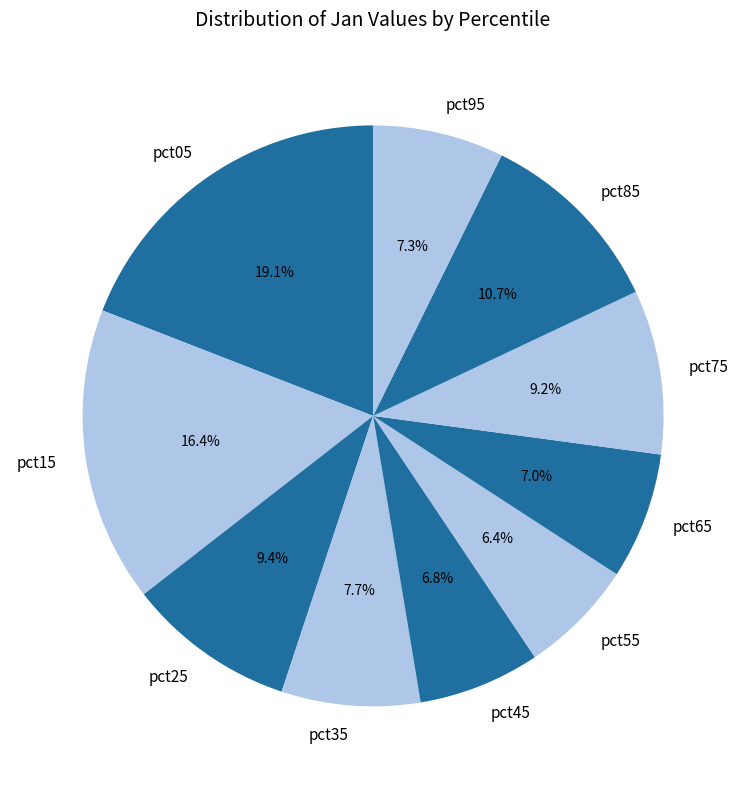

How many segments does this pie chart have?

10